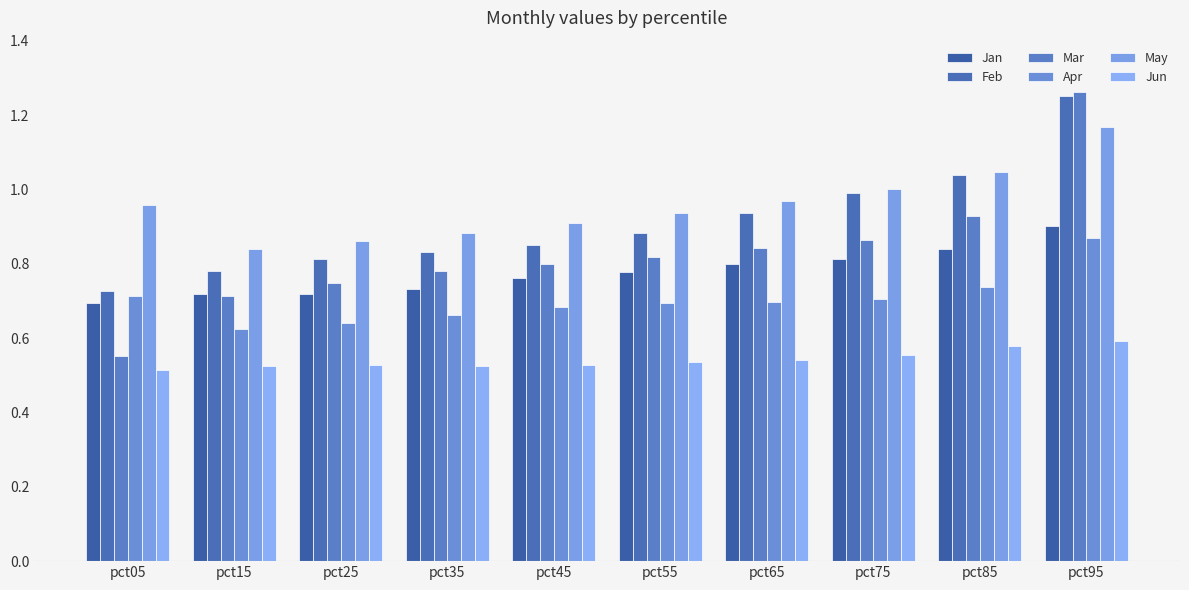

What is the average value of the Jun series?

0.5